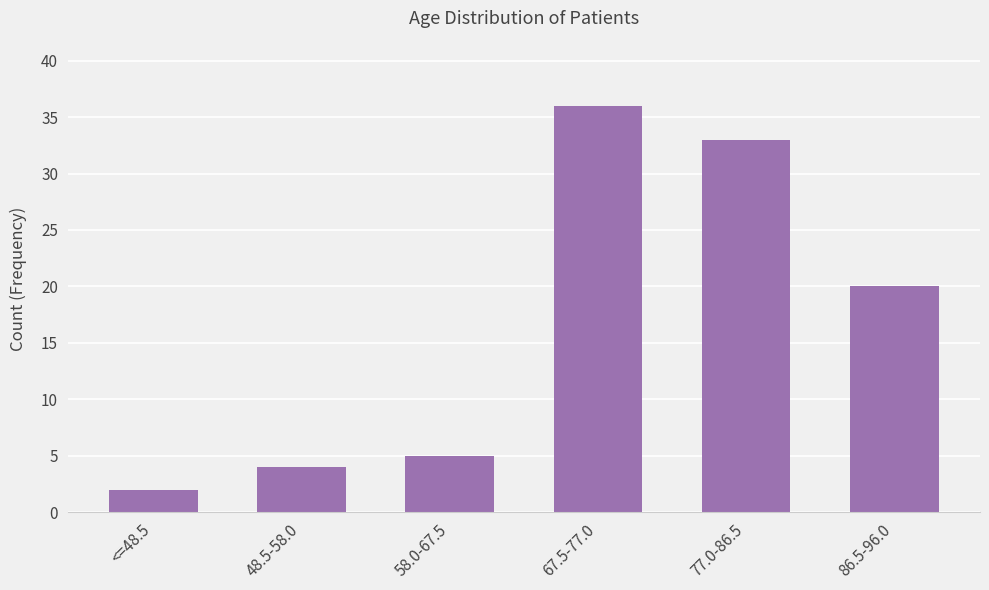

Are the bars grouped side by side (vs. stacked)?

No